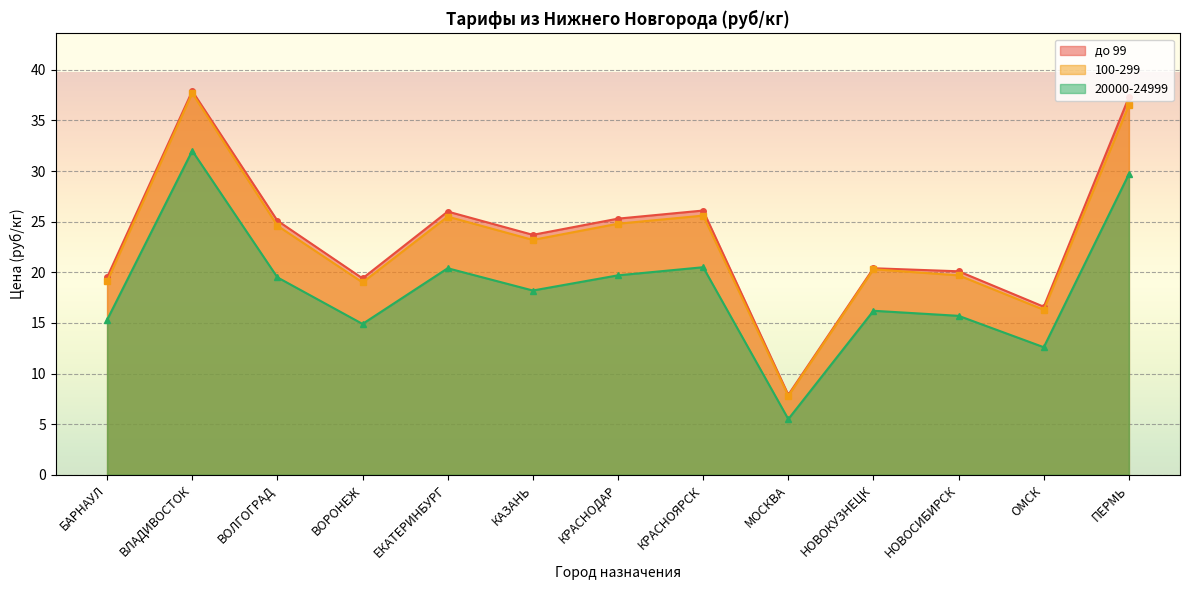

Which series has the largest total across all categories?

до 99